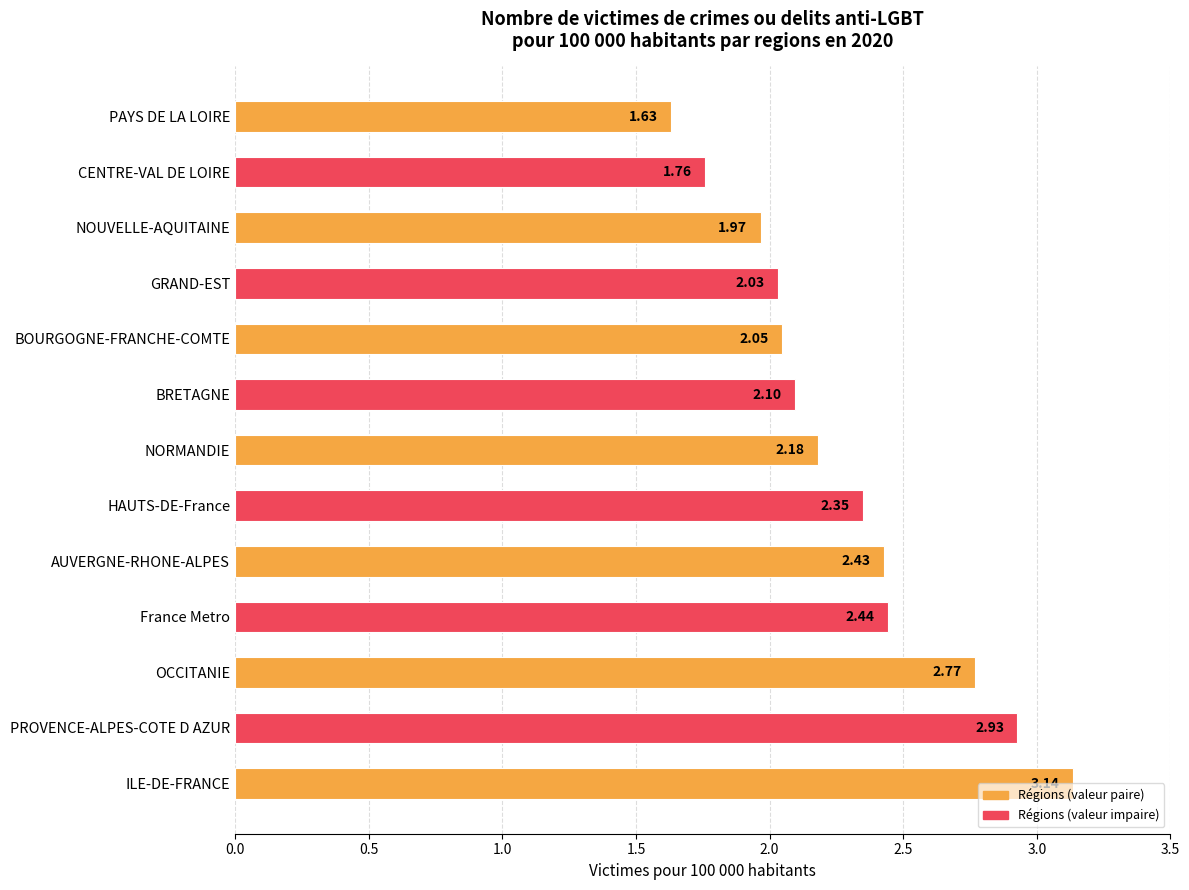

How many values are below 2?

3